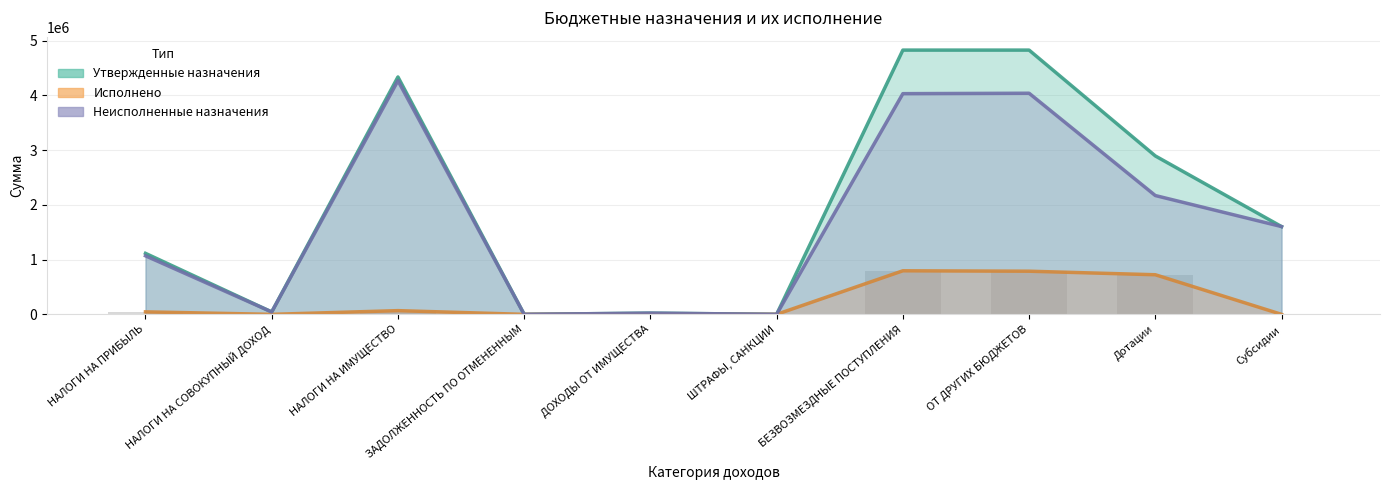

What is the sum of all Утвержденные назначения values?

19677527.0